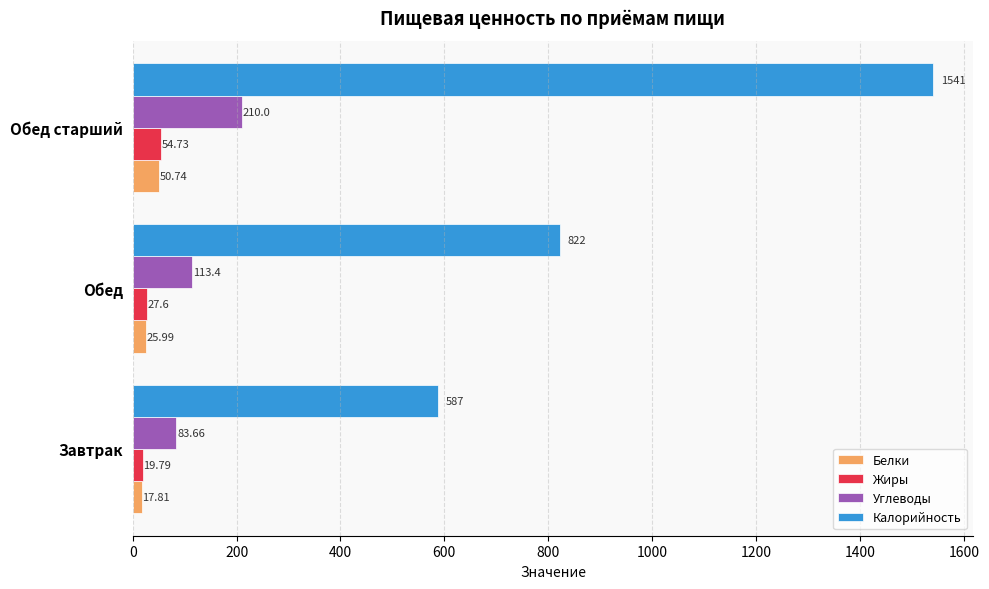

What is the sum of all Белки values?

94.5